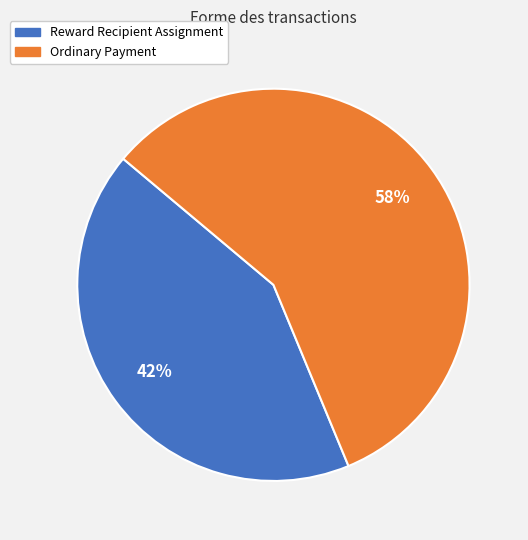

Is there any slice that represents more than half of the pie?

Yes